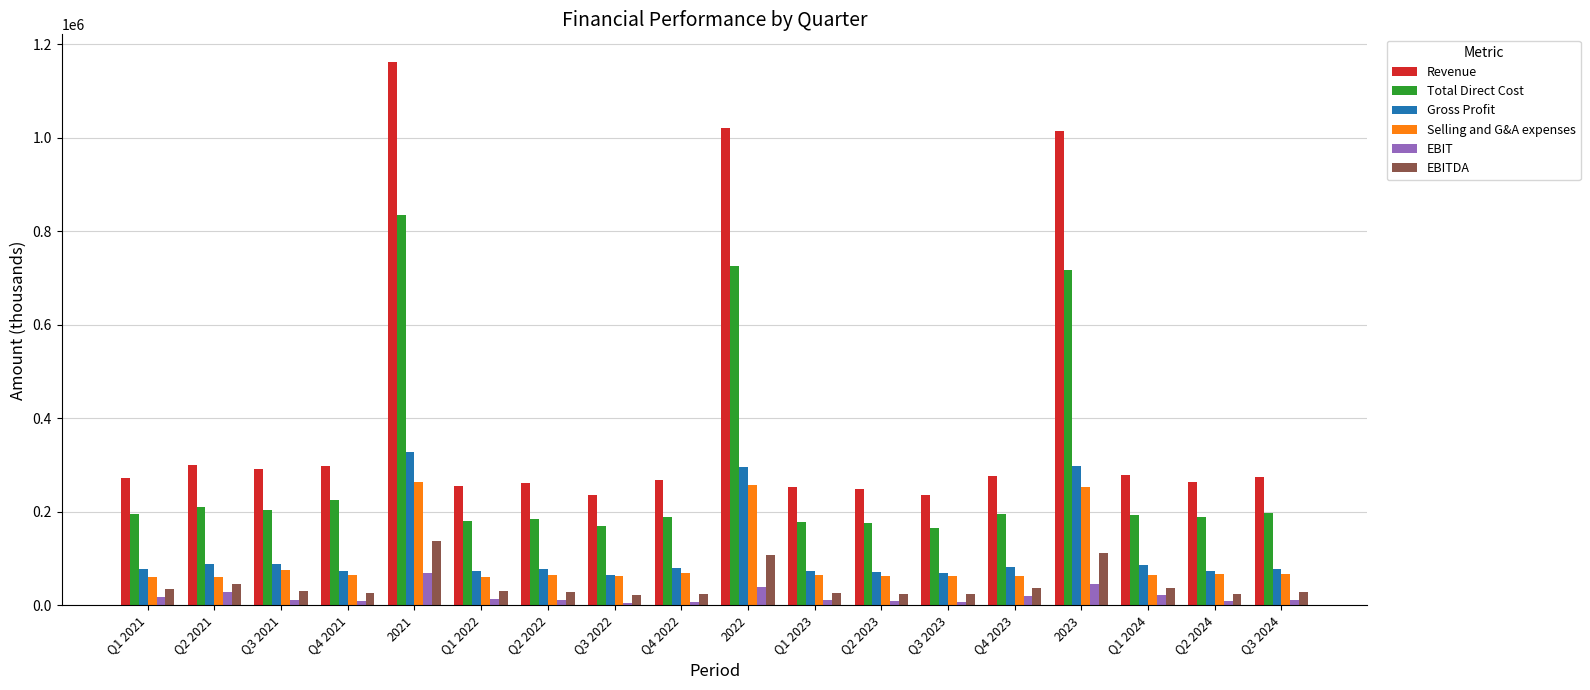

What is the label of the 11th bar from the right?

Q3 2022